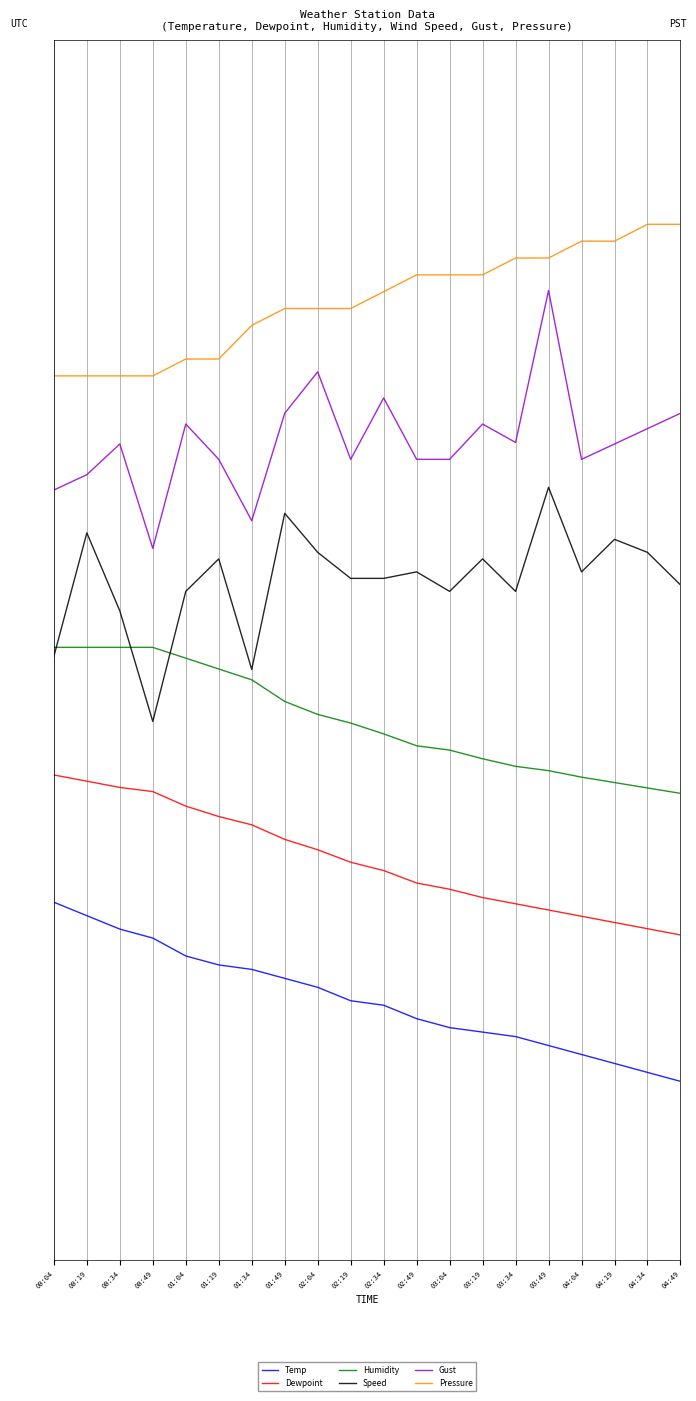

True or false: Dewpoint and Speed cross at least once.

False